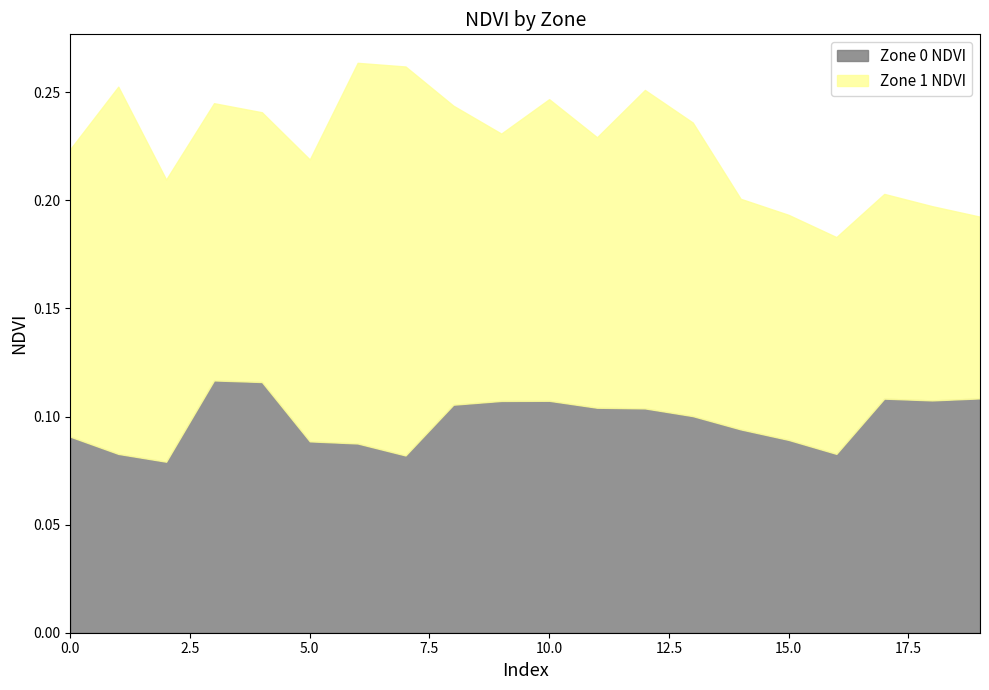

Reading right to left, transcribe all the data shown in this chart.

Zone 0 NDVI: 19=0.1	18=0.1	17=0.1	16=0.1	15=0.1	14=0.1	13=0.1	12=0.1	11=0.1	10=0.1	9=0.1	8=0.1	7=0.1	6=0.1	5=0.1	4=0.1	3=0.1	2=0.1	1=0.1	0=0.1
Zone 1 NDVI: 19=0.1	18=0.1	17=0.1	16=0.1	15=0.1	14=0.1	13=0.1	12=0.1	11=0.1	10=0.1	9=0.1	8=0.1	7=0.2	6=0.2	5=0.1	4=0.1	3=0.1	2=0.1	1=0.2	0=0.1